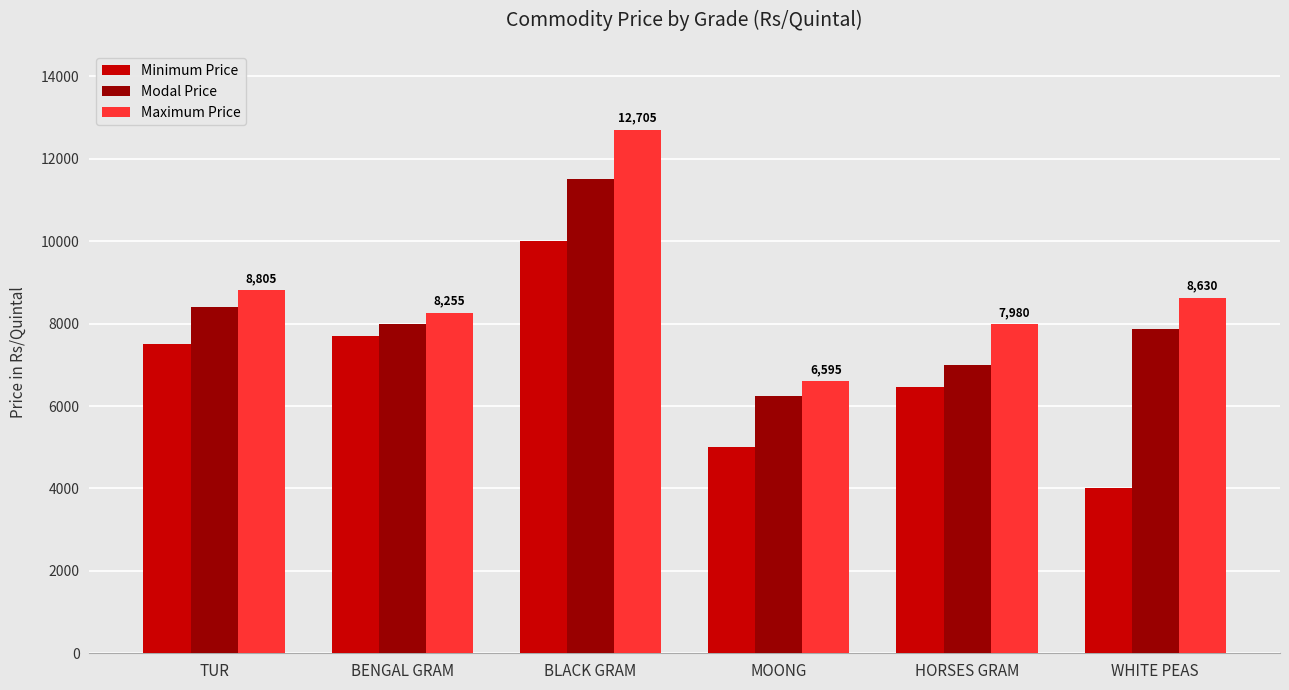

What is the approximate value of Minimum Price at HORSES GRAM?

6450